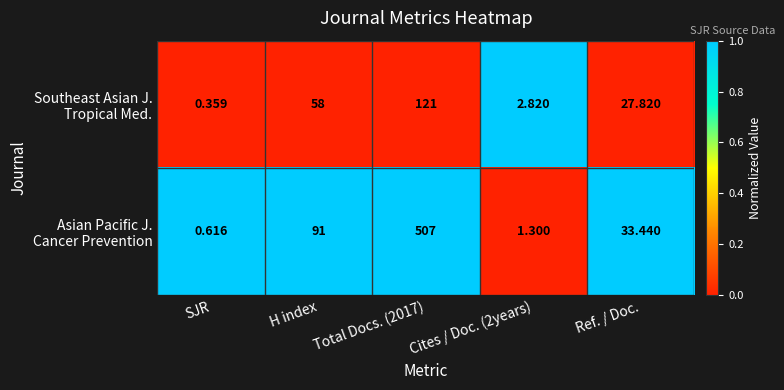

Which label corresponds to the smallest value in the chart?

SJR